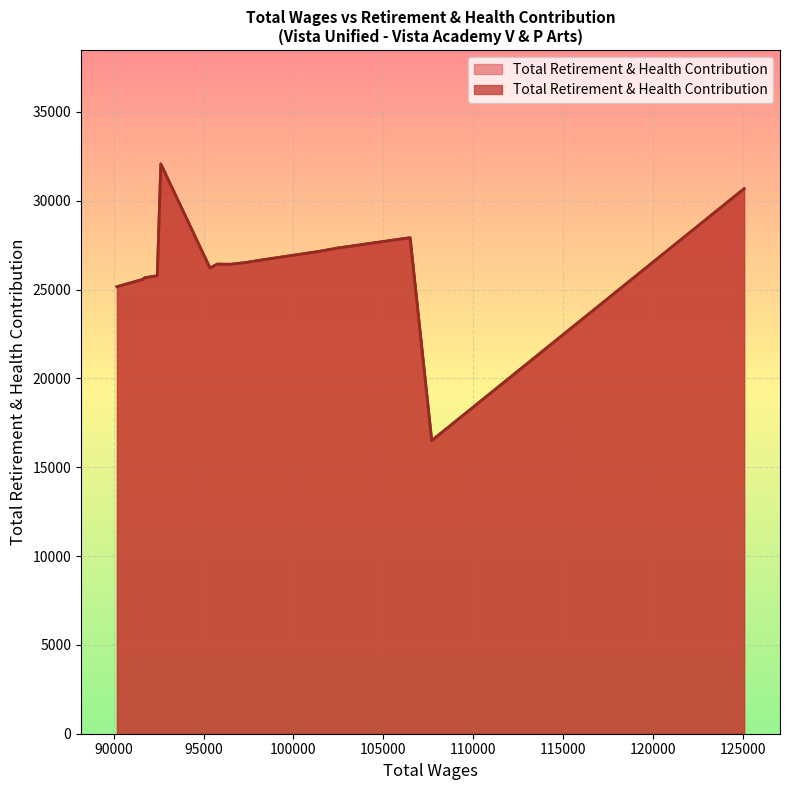

What is the ratio of the value at 91623 to the value at 101424?

0.9